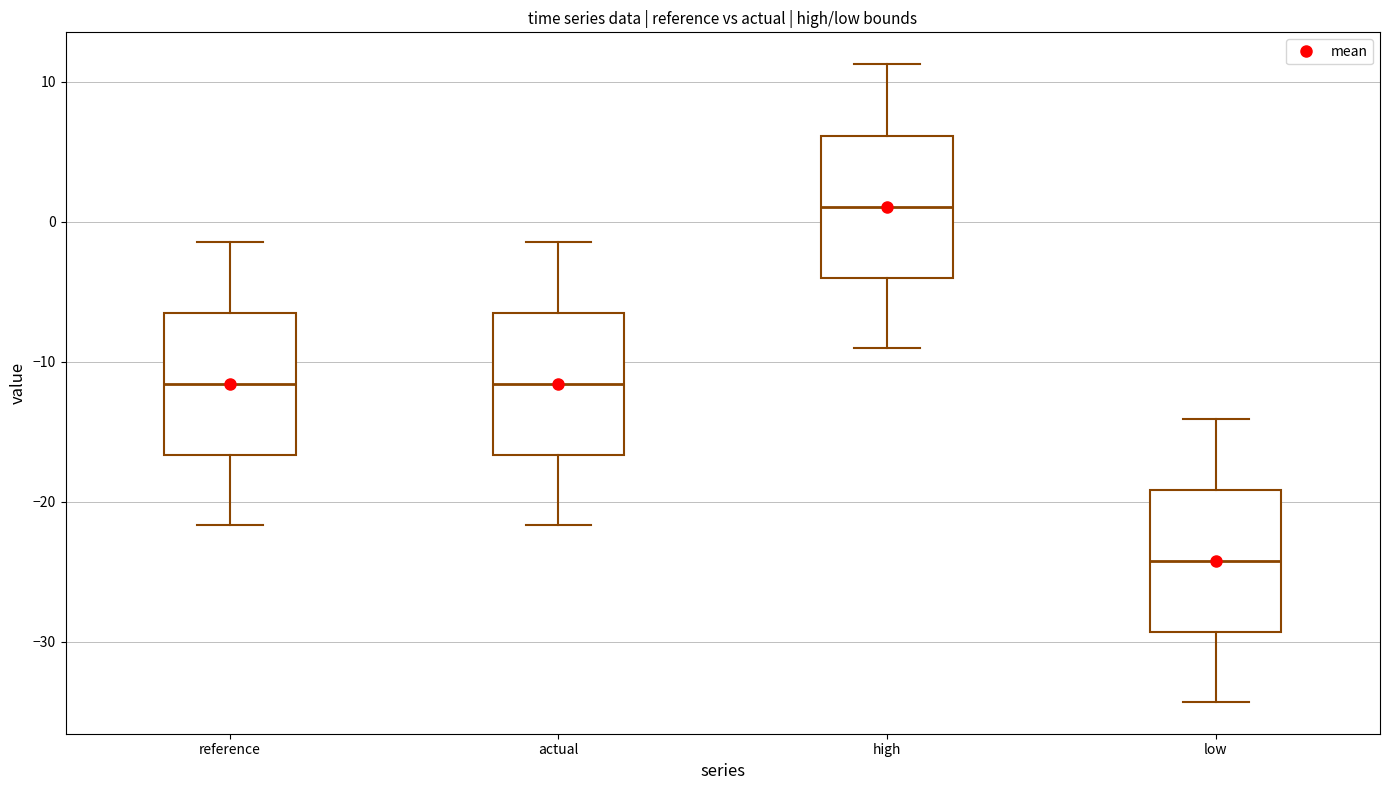

Reading left to right, read every box against the y-axis: the position of its median line, the range the box covers, and the ends of its whiskers. The values are not printed on the chart, so give them approximately, as read against the axis.

reference: median -12, box -17 to -7, whiskers -22 to -1
actual: median -12, box -17 to -7, whiskers -22 to -1
high: median 1, box -4 to 6, whiskers -9 to 11
low: median -24, box -29 to -19, whiskers -34 to -14